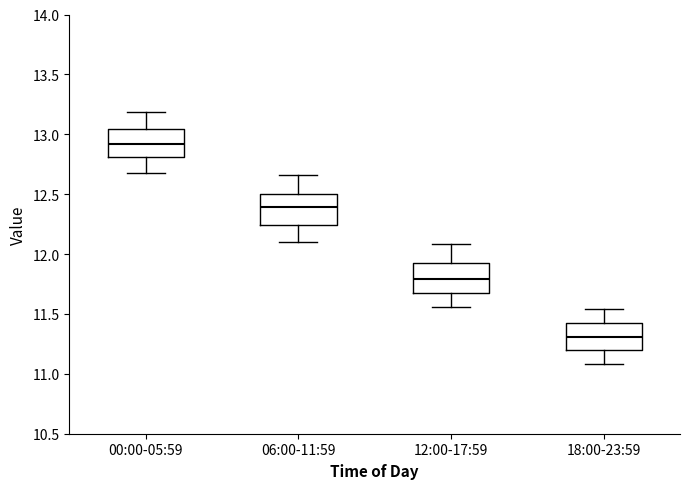

Which box's median line is the lowest?

18:00-23:59